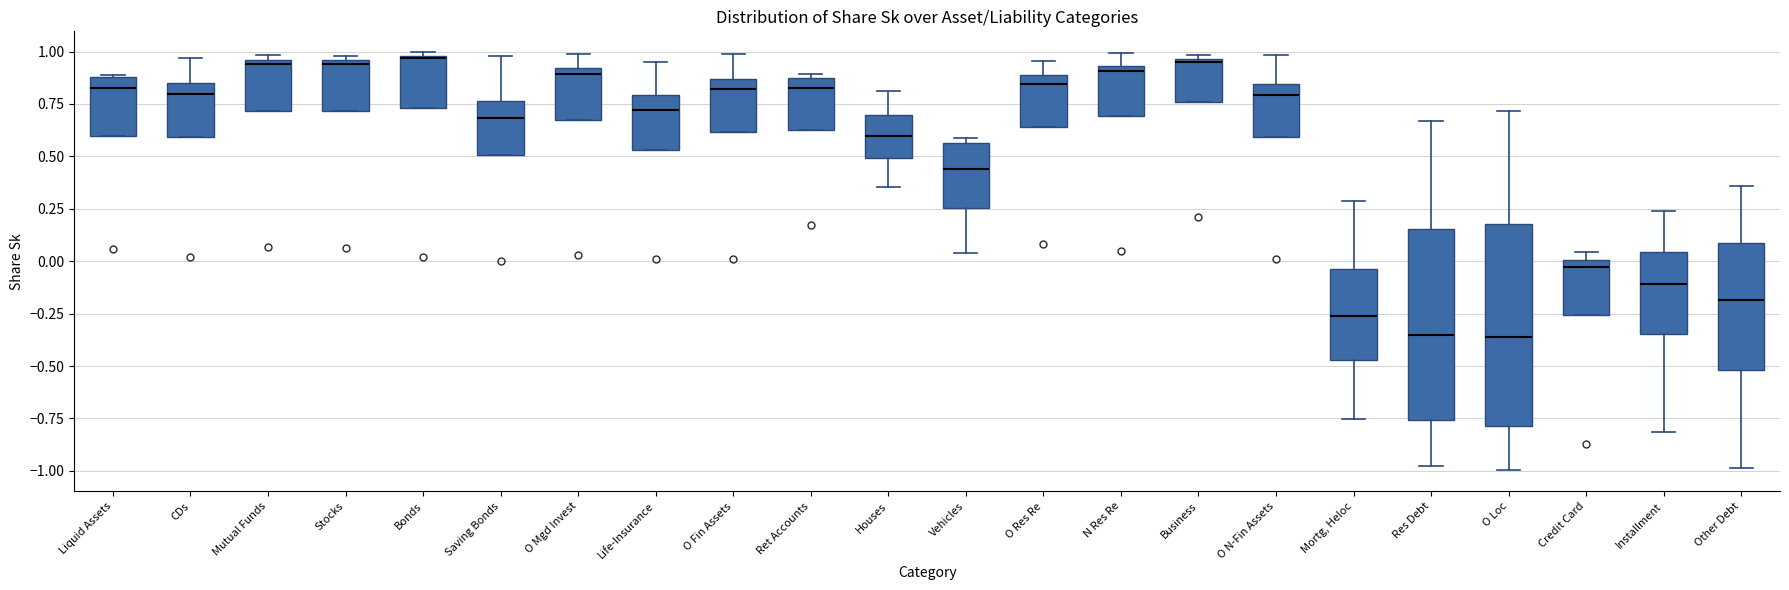

Reading left to right, read every box against the y-axis: the position of its median line, the range the box covers, and the ends of its whiskers. The values are not printed on the chart, so give them approximately, as read against the axis.

Liquid Assets: median 0.85, box 0.60 to 0.90, whiskers 0.60 to 0.90
CDs: median 0.80, box 0.60 to 0.85, whiskers 0.60 to 0.95
Mutual Funds: median 0.95 (just below the box's upper edge), box 0.70 to 0.95, whiskers 0.70 to 1.00
Stocks: median 0.95 (just below the box's upper edge), box 0.70 to 0.95, whiskers 0.70 to 1.00
Bonds: median 0.95 (drawn on the box's upper edge), box 0.75 to 1.00, whiskers 0.75 to 1.00 (just above the box's upper edge)
Saving Bonds: median 0.70, box 0.50 to 0.75, whiskers 0.50 to 1.00
O Mgd Invest: median 0.90 (just below the box's upper edge), box 0.65 to 0.90, whiskers 0.65 to 1.00
Life-Insurance: median 0.70, box 0.55 to 0.80, whiskers 0.55 to 0.95
O Fin Assets: median 0.80, box 0.60 to 0.85, whiskers 0.60 to 1.00
Ret Accounts: median 0.80, box 0.65 to 0.90, whiskers 0.65 to 0.90 (just above the box's upper edge)
Houses: median 0.60, box 0.50 to 0.70, whiskers 0.35 to 0.80
Vehicles: median 0.45, box 0.25 to 0.55, whiskers 0.05 to 0.60
O Res Re: median 0.85, box 0.65 to 0.90, whiskers 0.65 to 0.95
N Res Re: median 0.90, box 0.70 to 0.95, whiskers 0.70 to 1.00
Business: median 0.95, box 0.75 to 0.95, whiskers 0.75 to 1.00
O N-Fin Assets: median 0.80, box 0.60 to 0.85, whiskers 0.60 to 1.00
Mortg, Heloc: median -0.25, box -0.45 to -0.05, whiskers -0.75 to 0.30
Res Debt: median -0.35, box -0.75 to 0.15, whiskers -1.00 to 0.65
O Loc: median -0.35, box -0.80 to 0.20, whiskers -1.00 to 0.70
Credit Card: median -0.05, box -0.25 to 0.00, whiskers -0.25 to 0.05
Installment: median -0.10, box -0.35 to 0.05, whiskers -0.80 to 0.25
Other Debt: median -0.20, box -0.50 to 0.10, whiskers -1.00 to 0.35